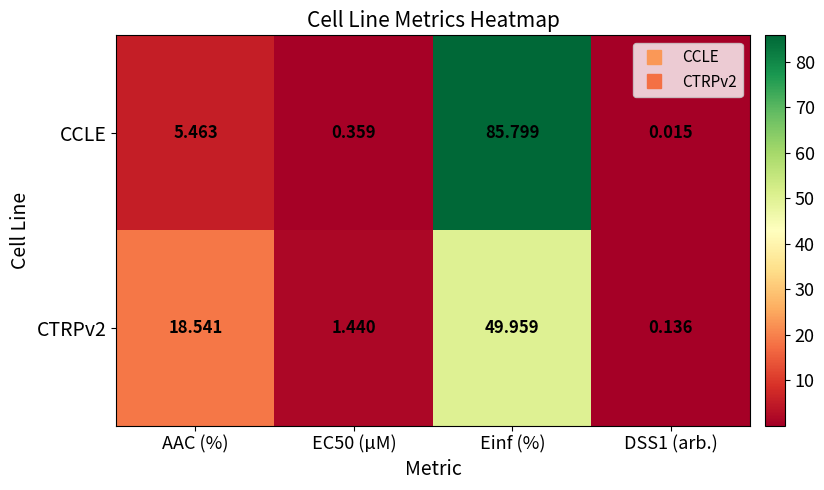

Which series has the largest range (max minus min)?

CCLE